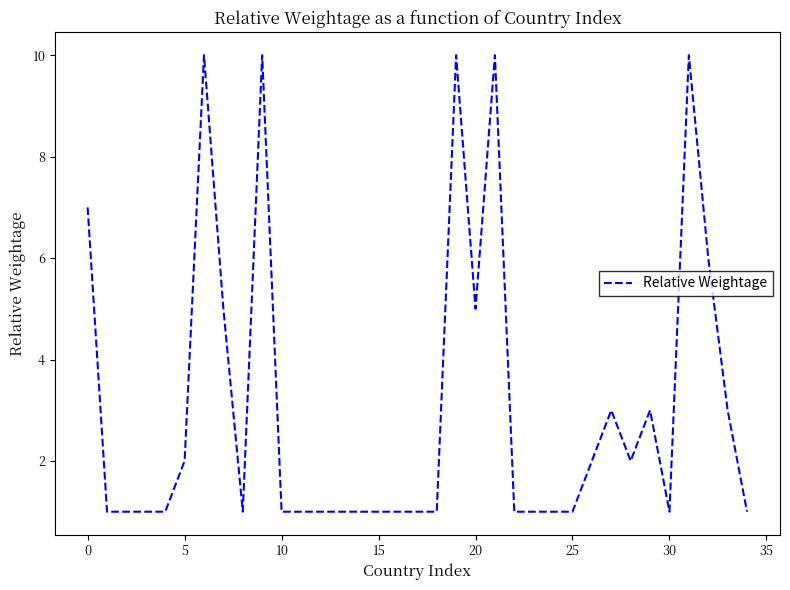

How many lines are shown in the chart?

1